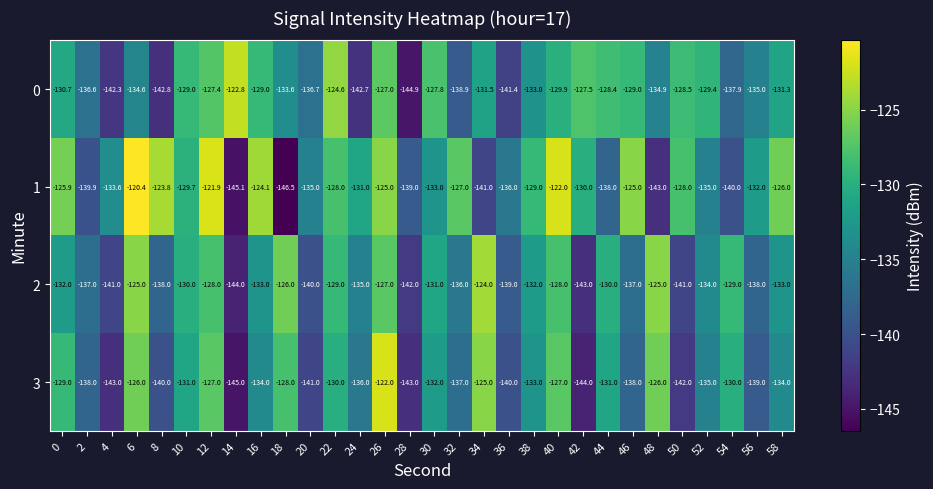

The 3 series shows -139.0 at 56. True or false?

True